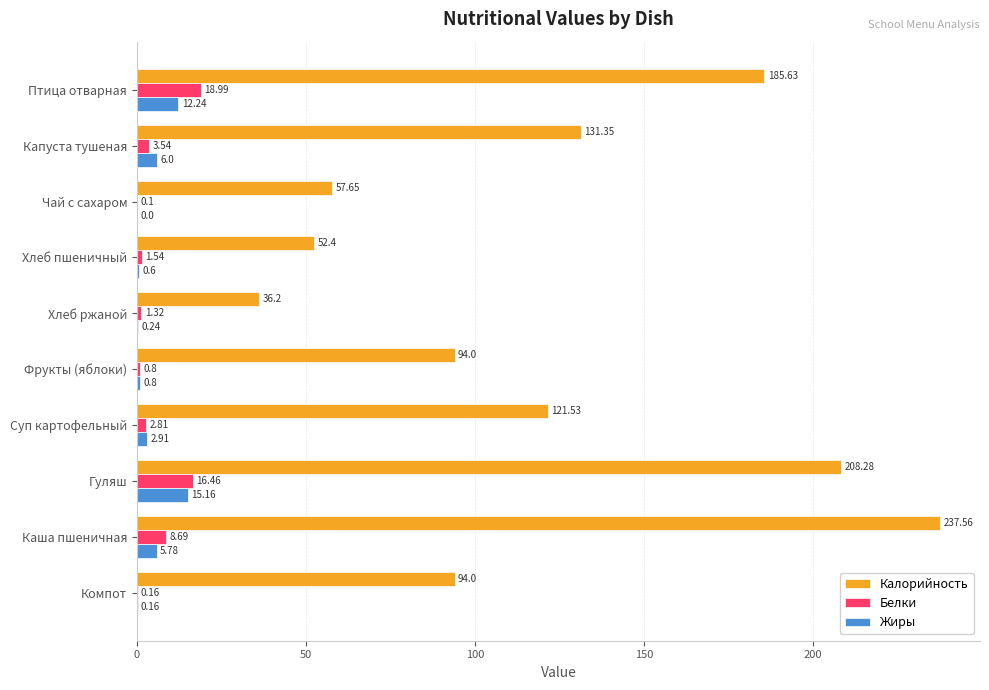

What is the sum of all Калорийность values?

1218.6